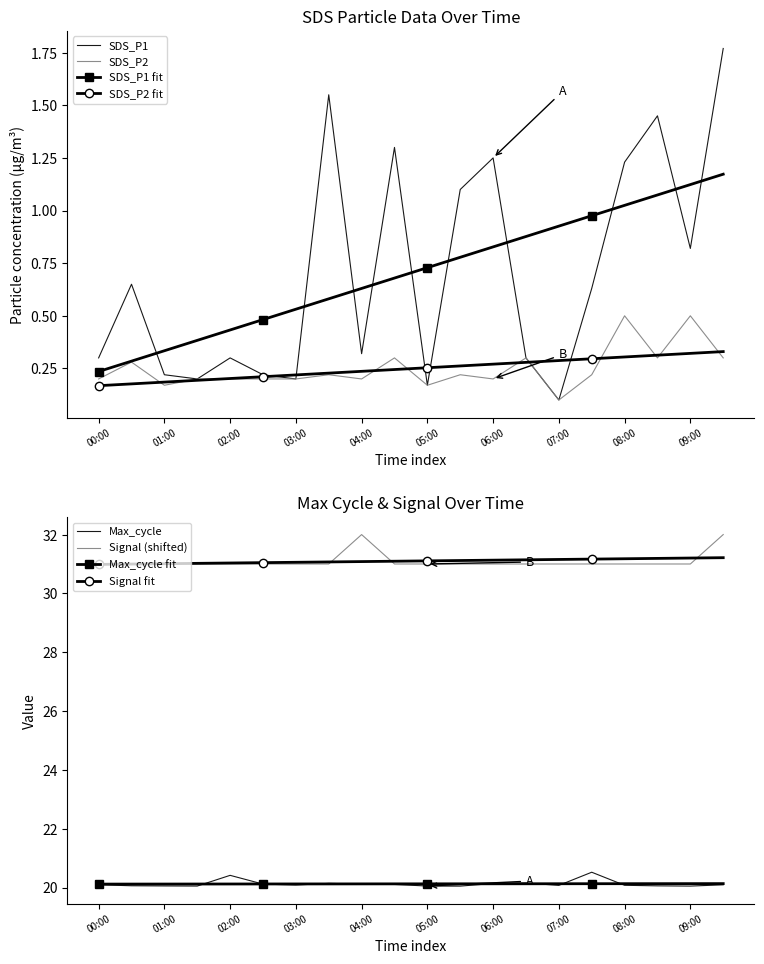

In SDS_P2, how many points are lower than both neighbors (excluding endpoints)?

6